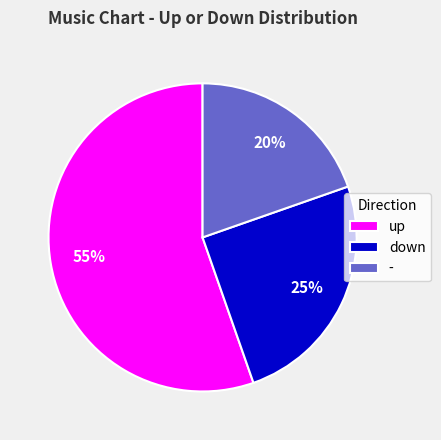

What is the smallest slice in the pie chart?

-